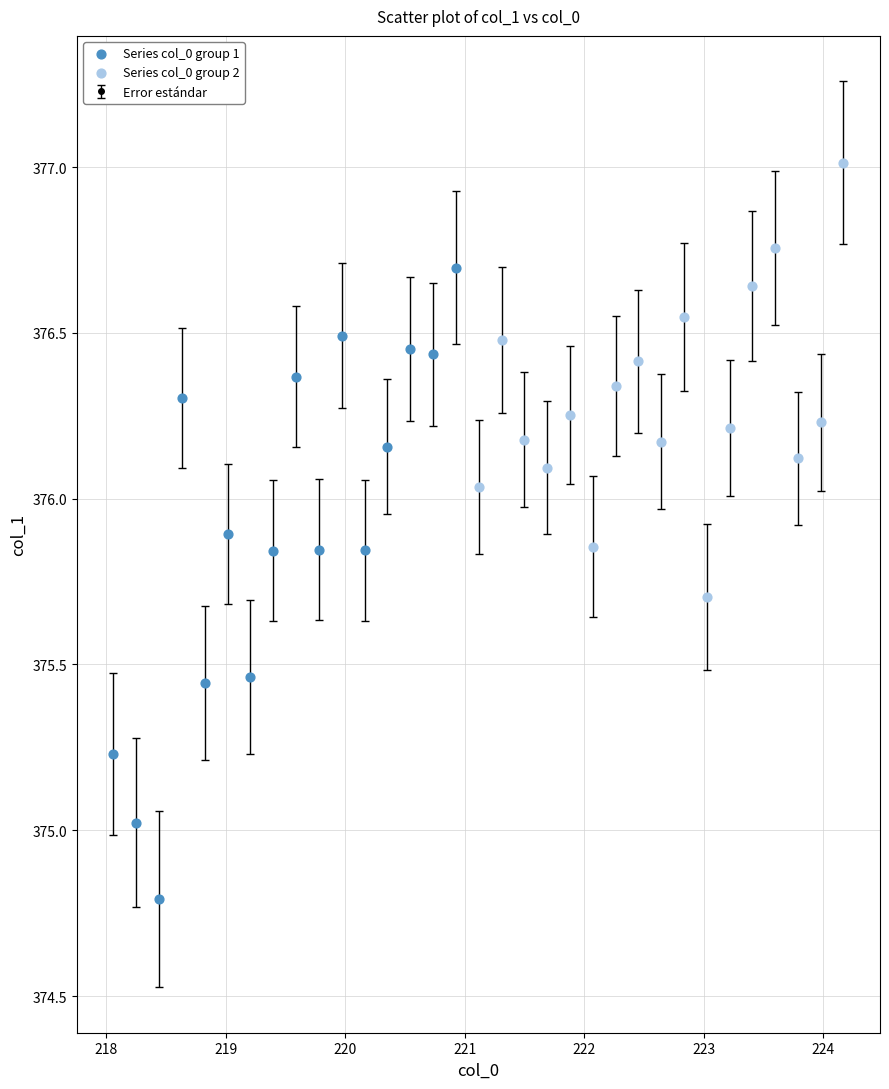

What is the difference between the maximum and minimum values?

2.2